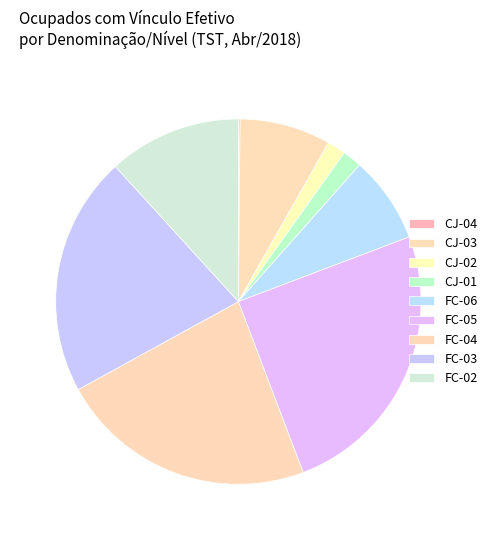

Which has a higher value, FC-06 or FC-02?

FC-02